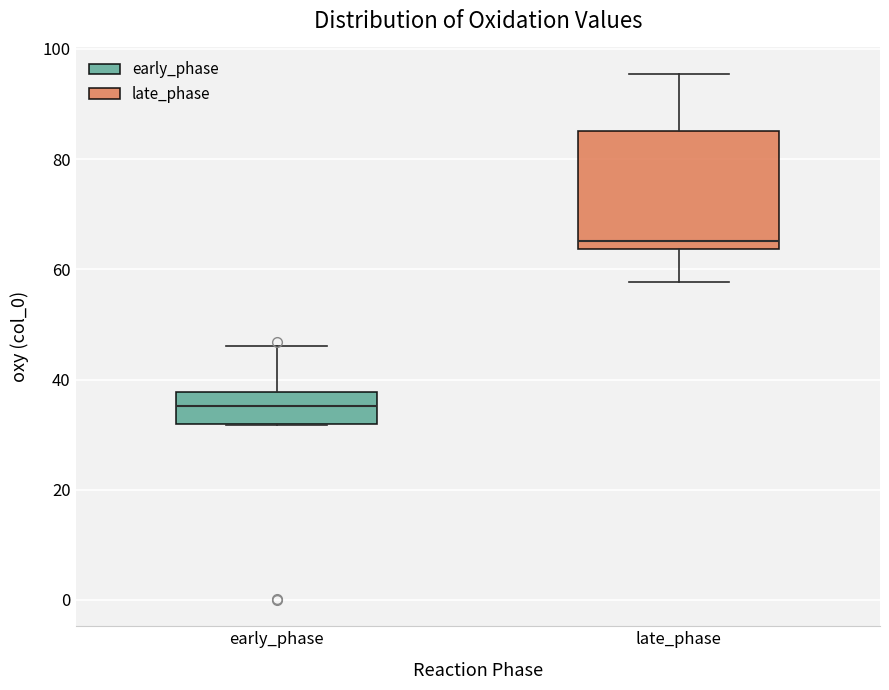

Comparing the boxes themselves (not the whiskers), which one is the tallest?

late_phase